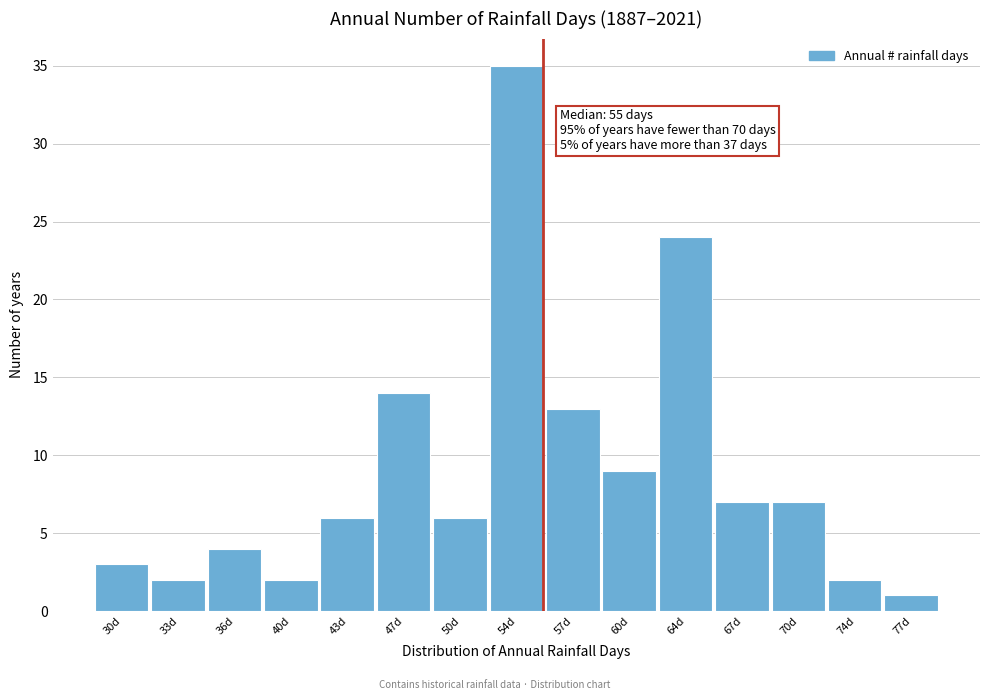

Over which range of the x-axis is the bar tallest?

51.8 to 55.2